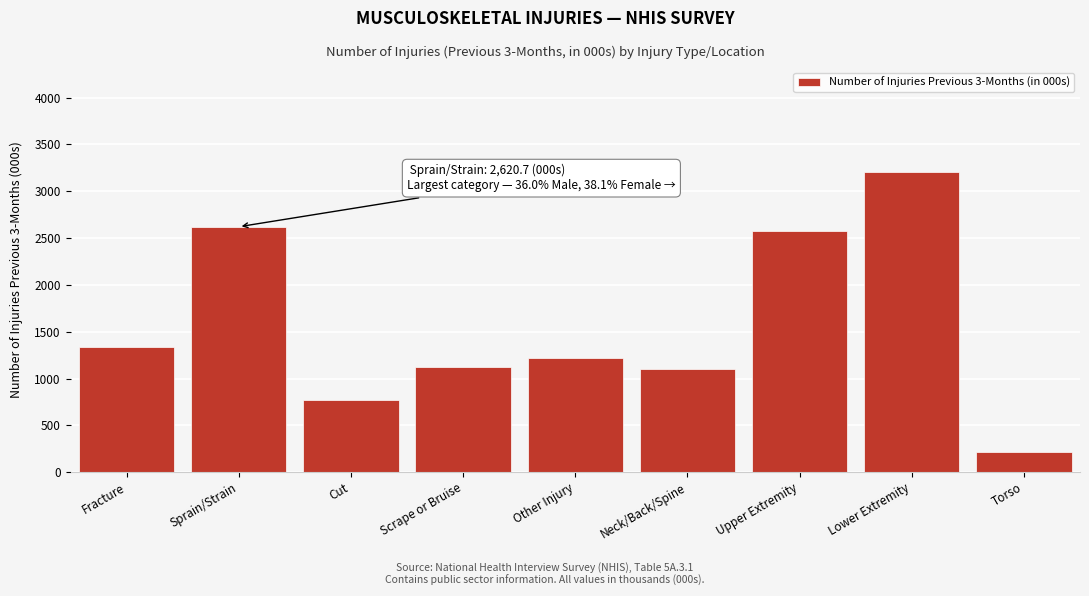

Reading left to right, transcribe all the data shown in this chart.

Fracture=1336.7	Sprain/Strain=2620.7	Cut=767.7	Scrape or Bruise=1126.2	Other Injury=1218.9	Neck/Back/Spine=1098.7	Upper Extremity=2574.1	Lower Extremity=3204.9	Torso=213.7